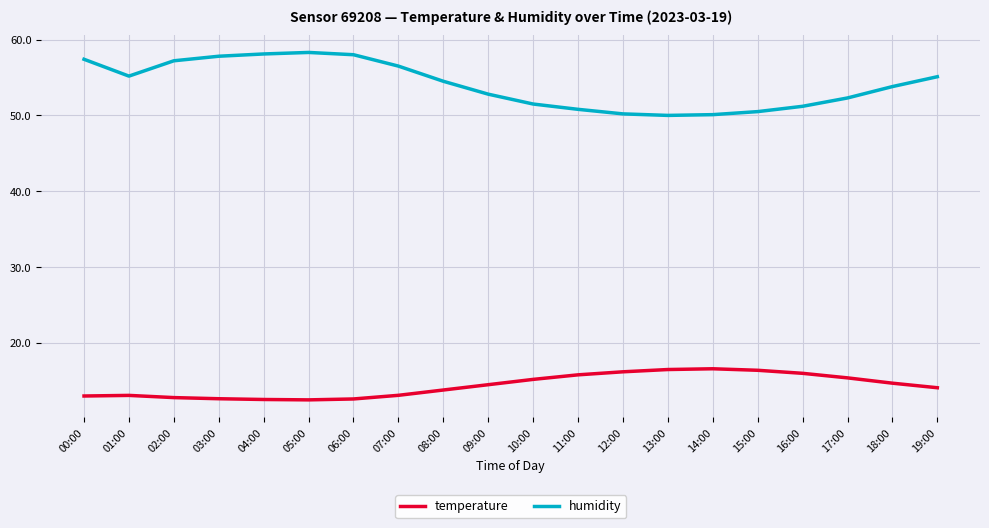

Is it true that humidity equals 50.5 at 15:00?

True